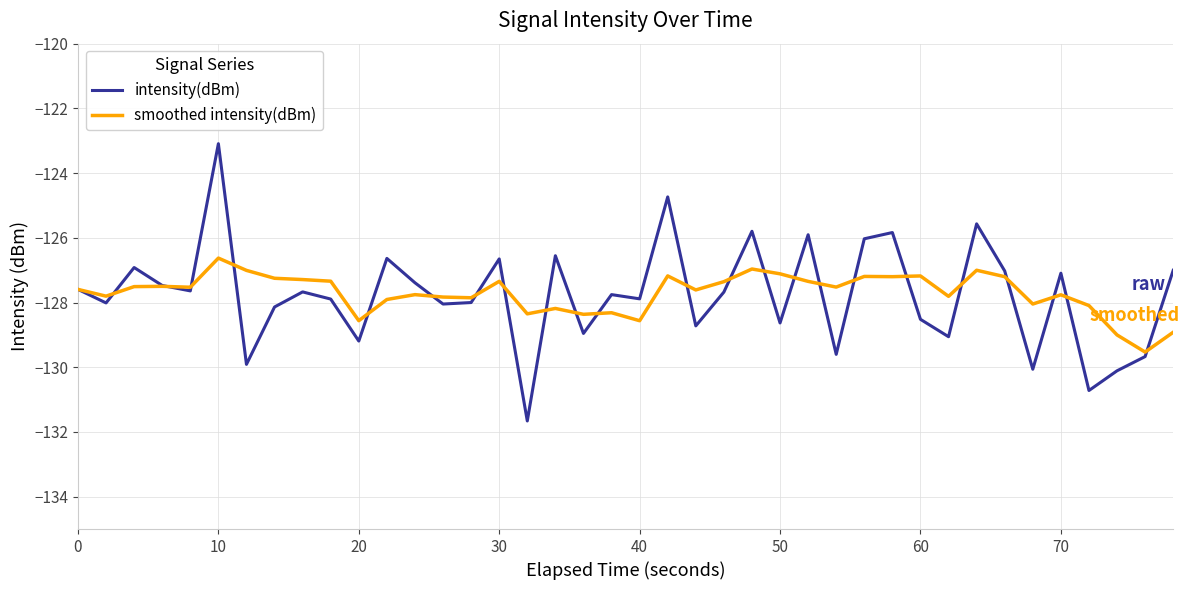

How many lines are shown in the chart?

2